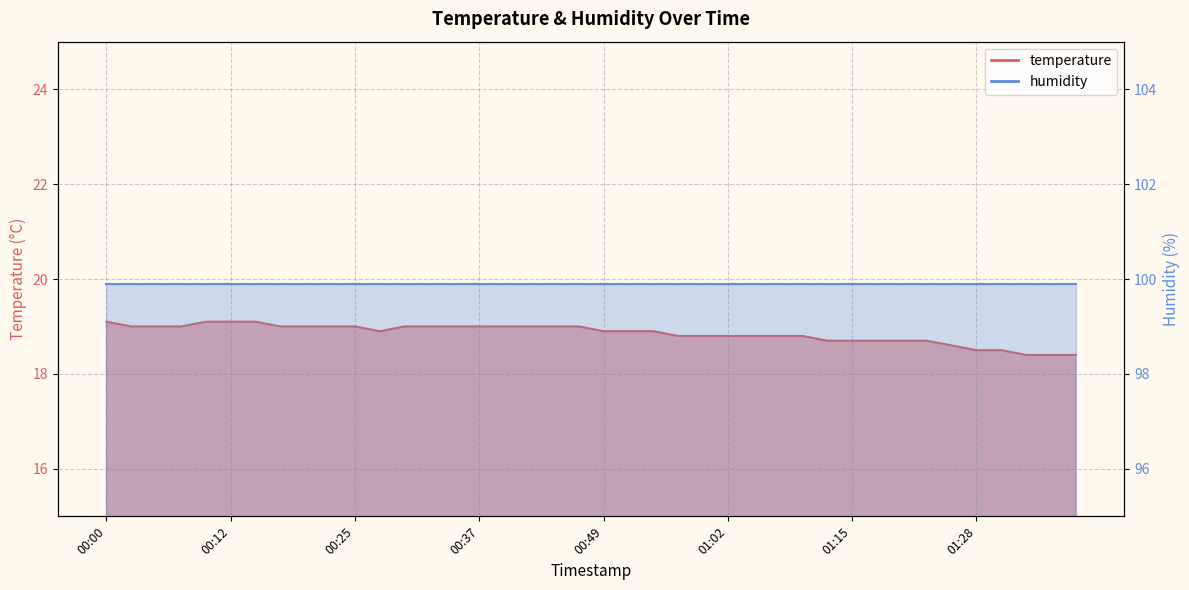

What is the ratio of the value at 00:27 to the value at 00:05?

1.0